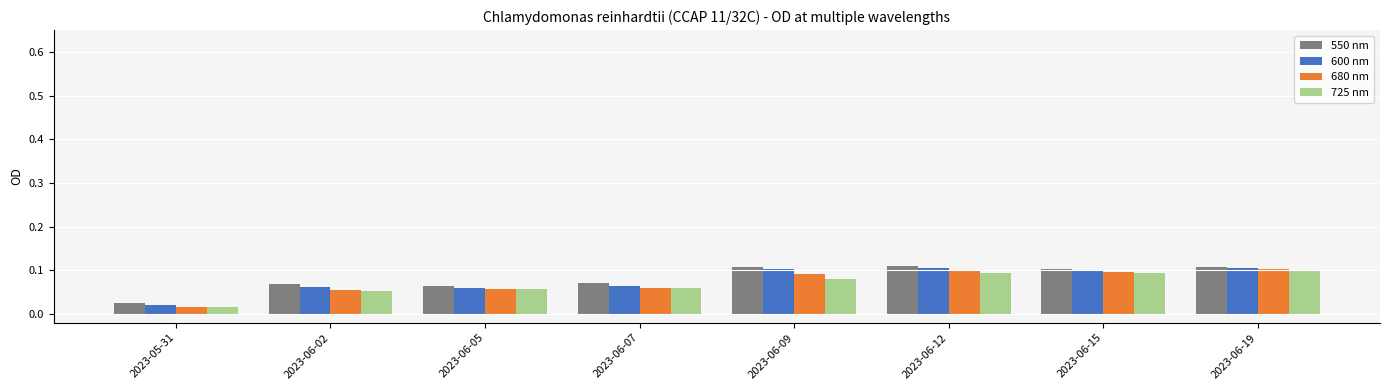

Between 2023-06-15 and 2023-06-19, which series saw the biggest shift?

680 nm